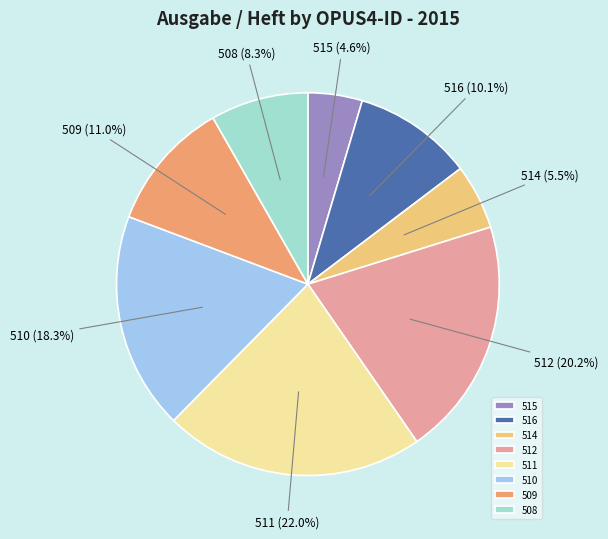

How much of the chart is everything except 511?

78.0%